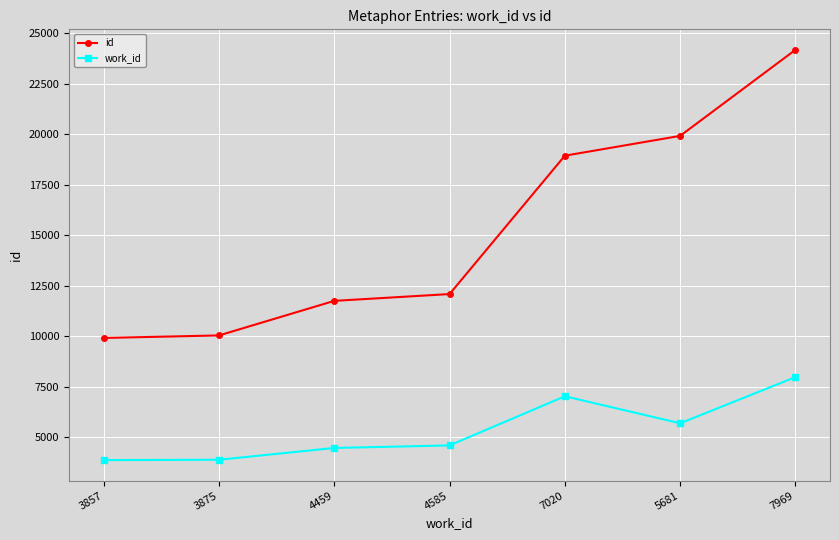

Rank the series at 7020 from highest to lowest value.

id, work_id